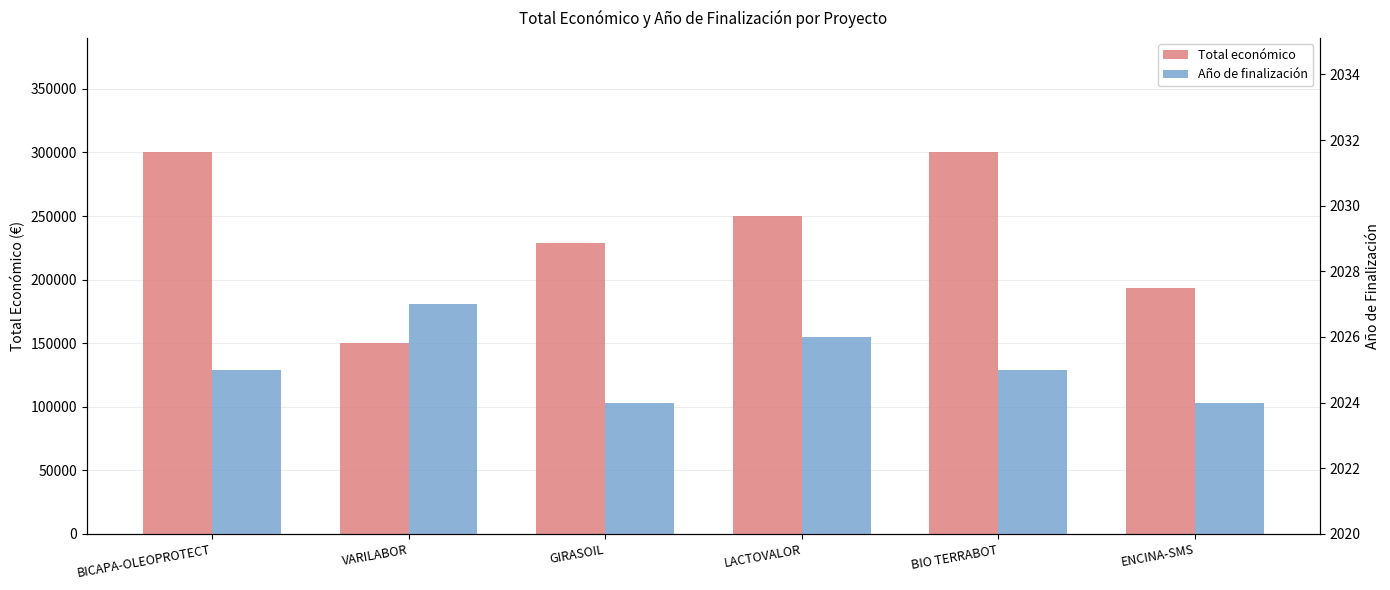

What is the smallest value displayed?

2024